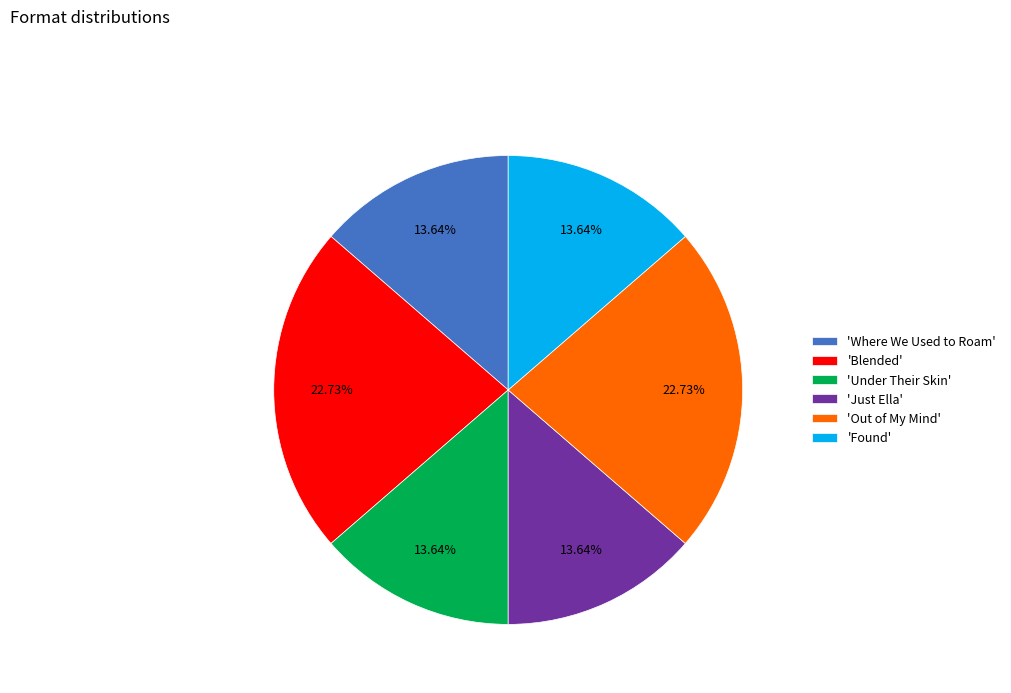

Combined, do 'Where We Used to Roam' and 'Found' account for over 50%?

No